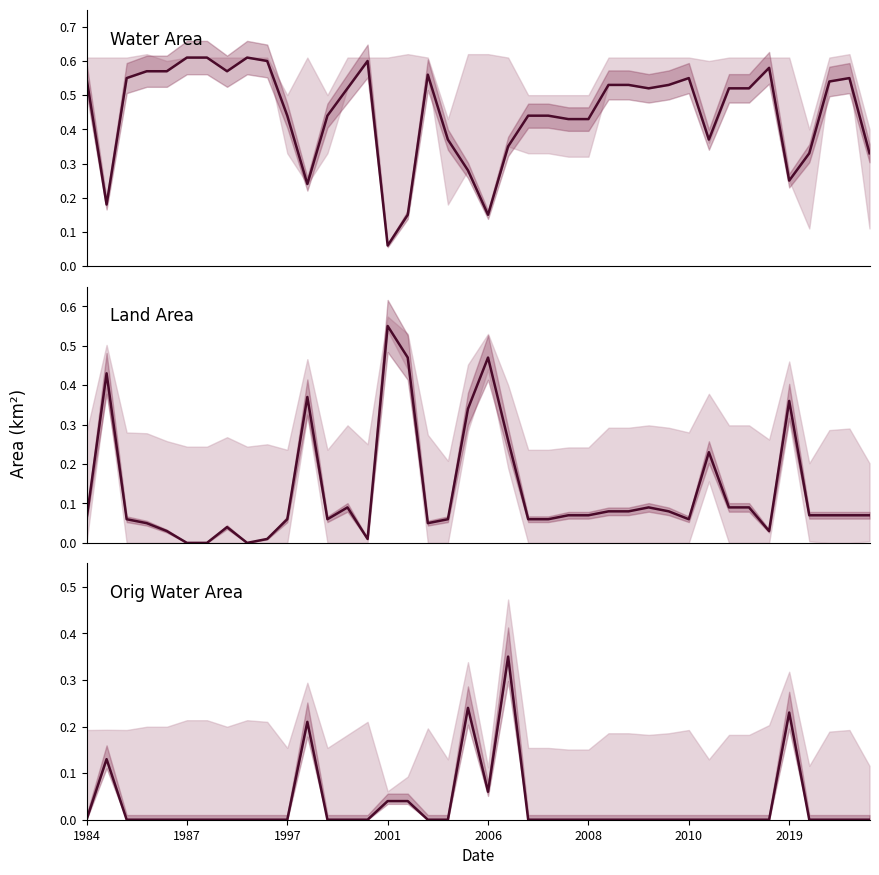

Which series changed the most between 16 and 32?

landArea